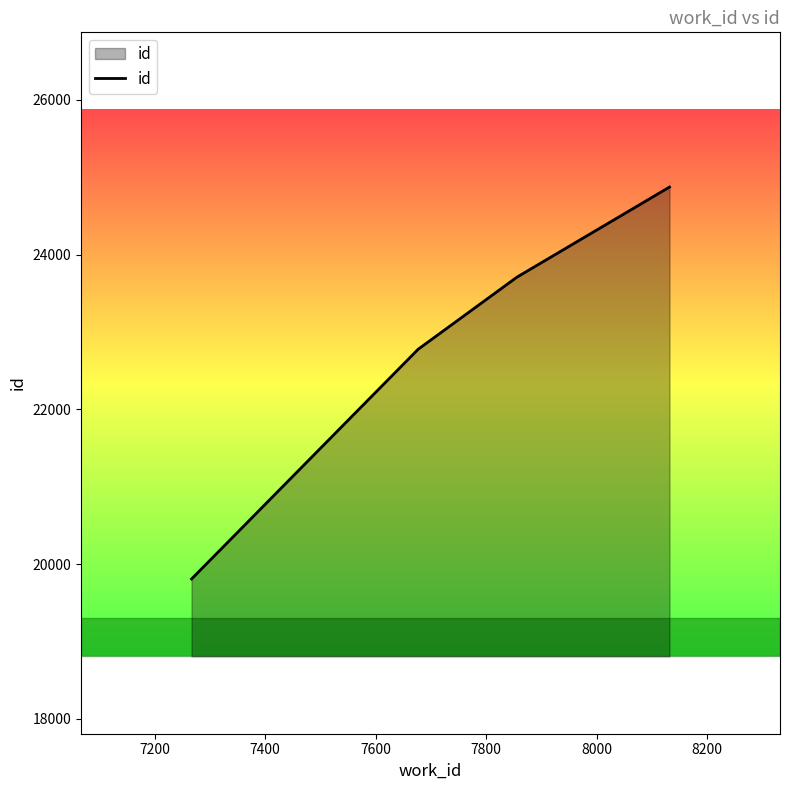

What is the difference between the maximum and minimum values?

5066